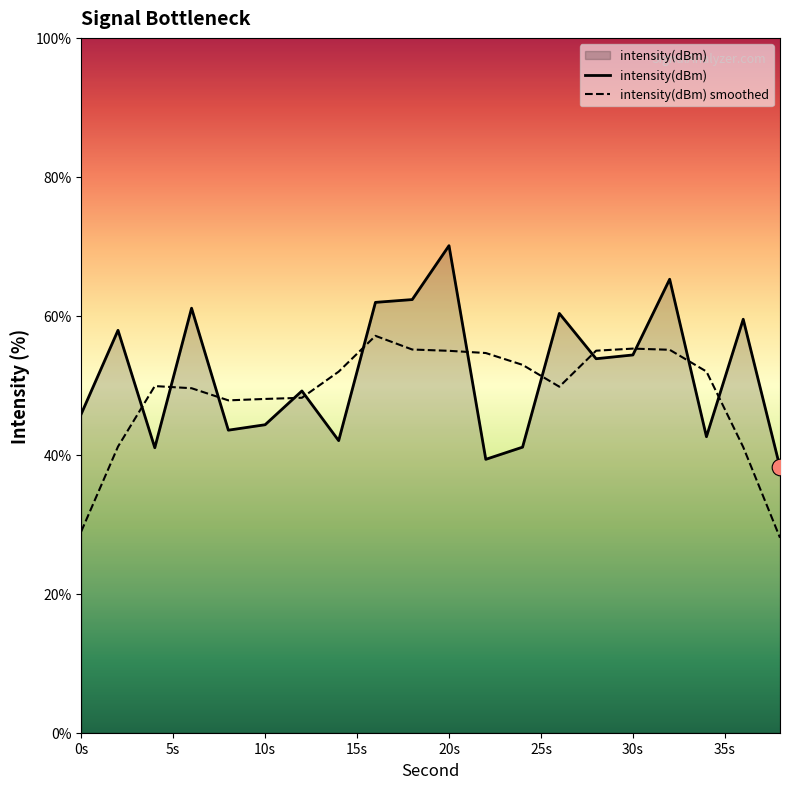

What is the smallest value displayed?

28.1